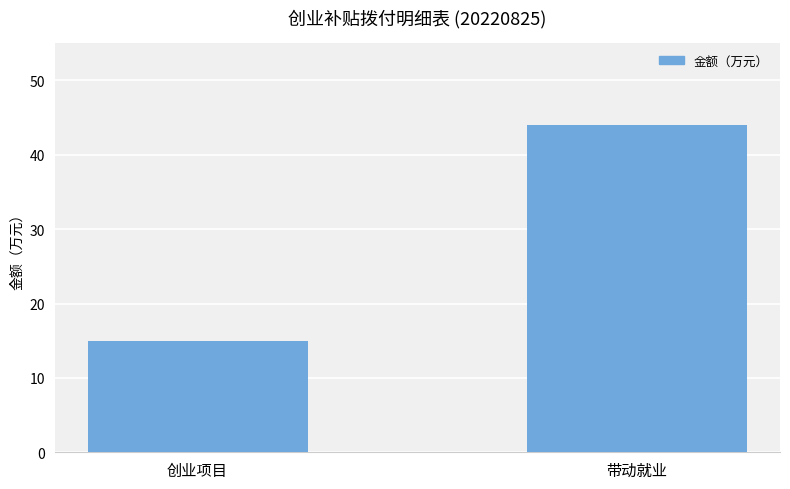

Rank the categories by value from highest to lowest.

带动就业, 创业项目